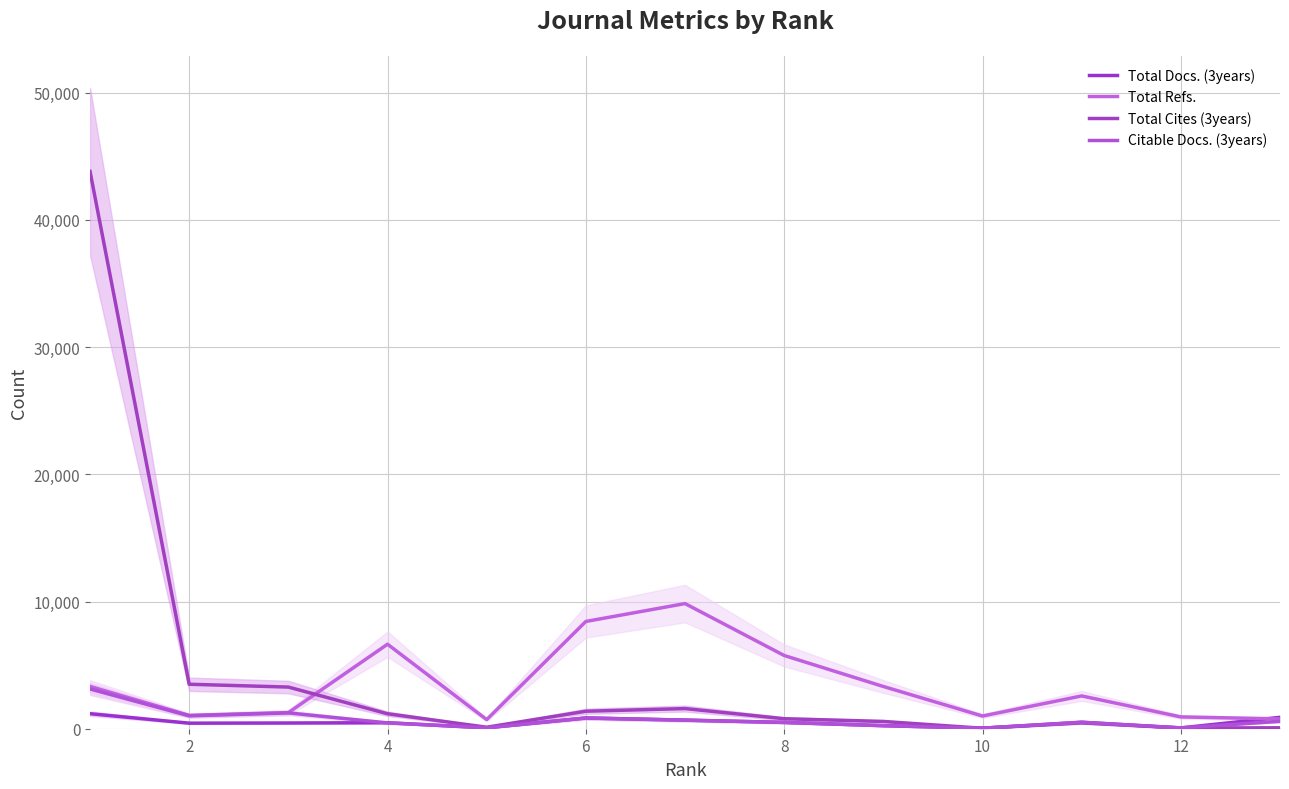

Which series has the largest total across all categories?

Total Cites (3years)